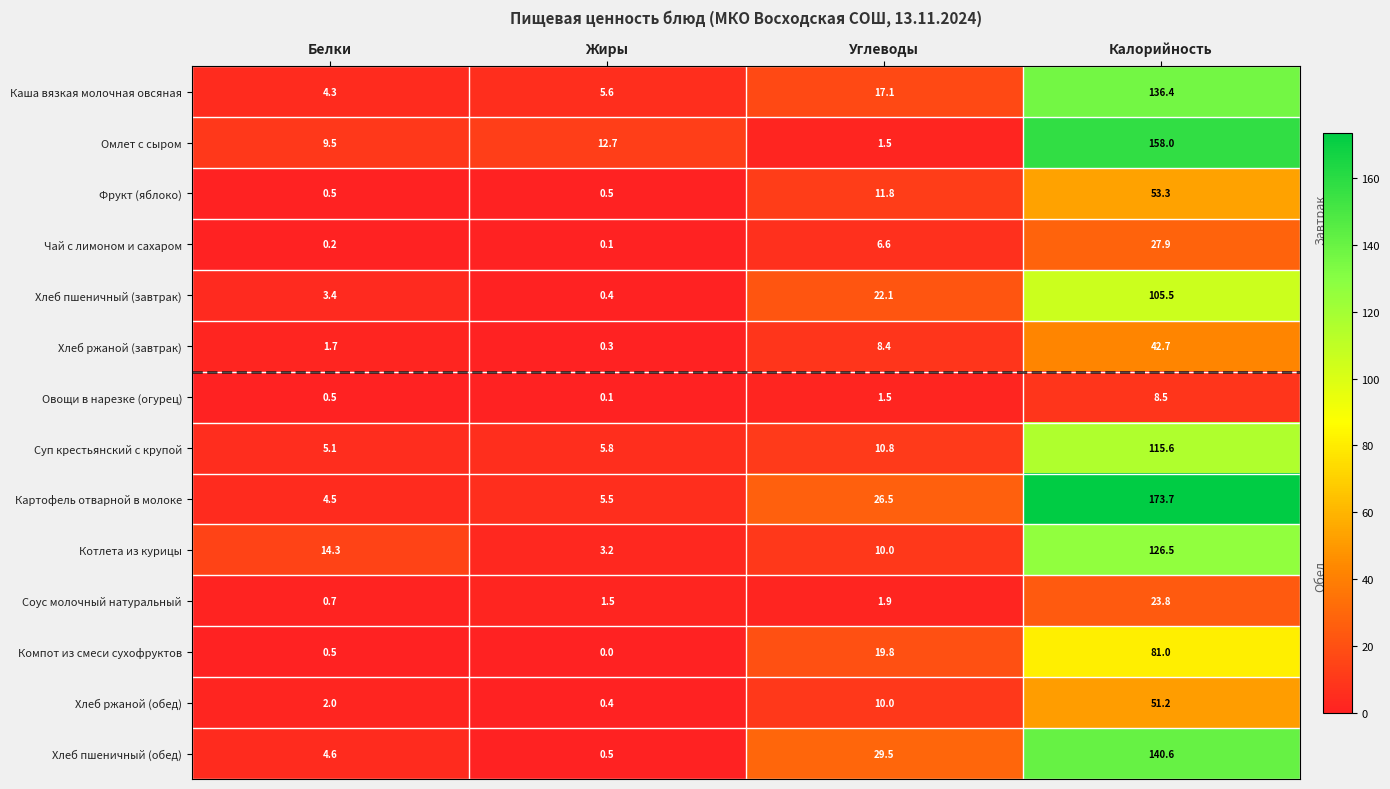

At which category is the sum across all series the highest?

Калорийность